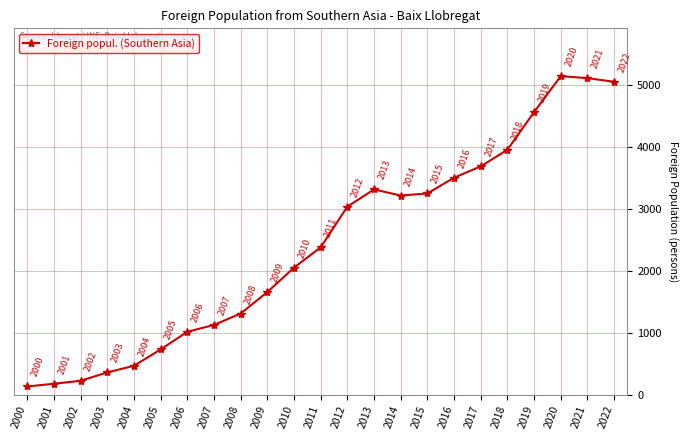

Which label corresponds to the smallest value in the chart?

2000